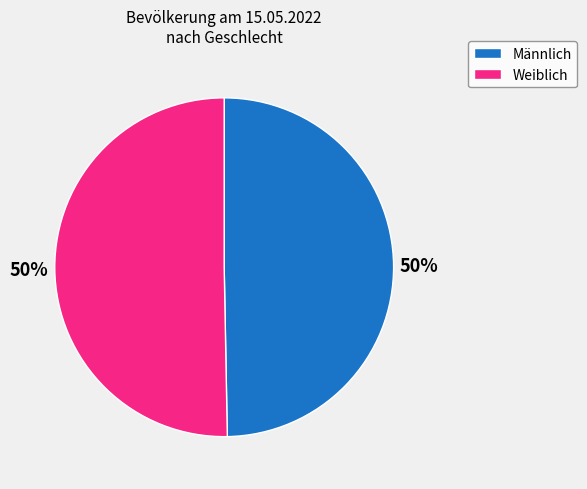

The Männlich slice represents 35% of the pie. True or false?

False